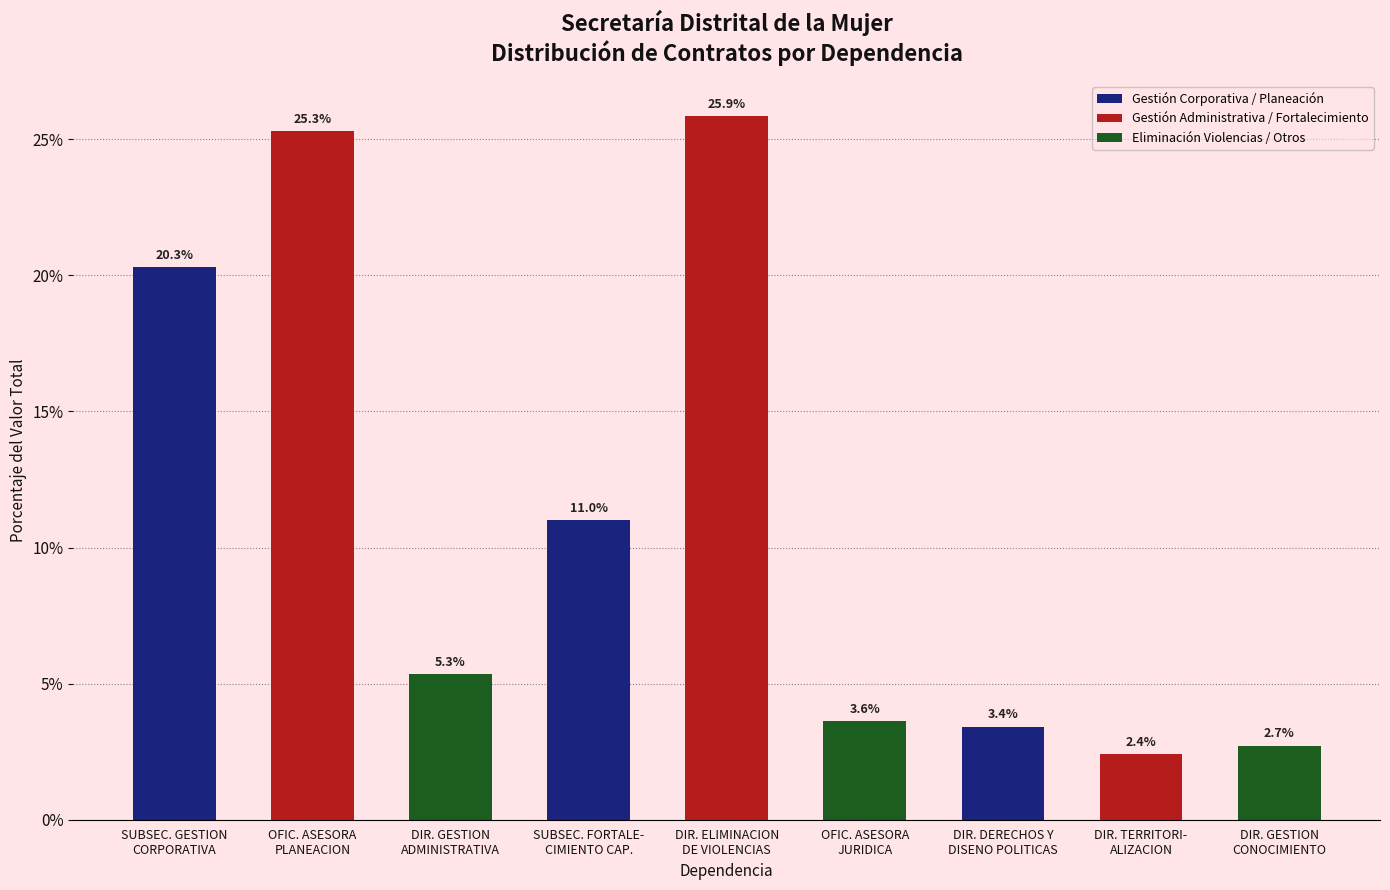

Is it true that the value at DIR. DERECHOS Y
DISENO POLITICAS is 3.4?

True